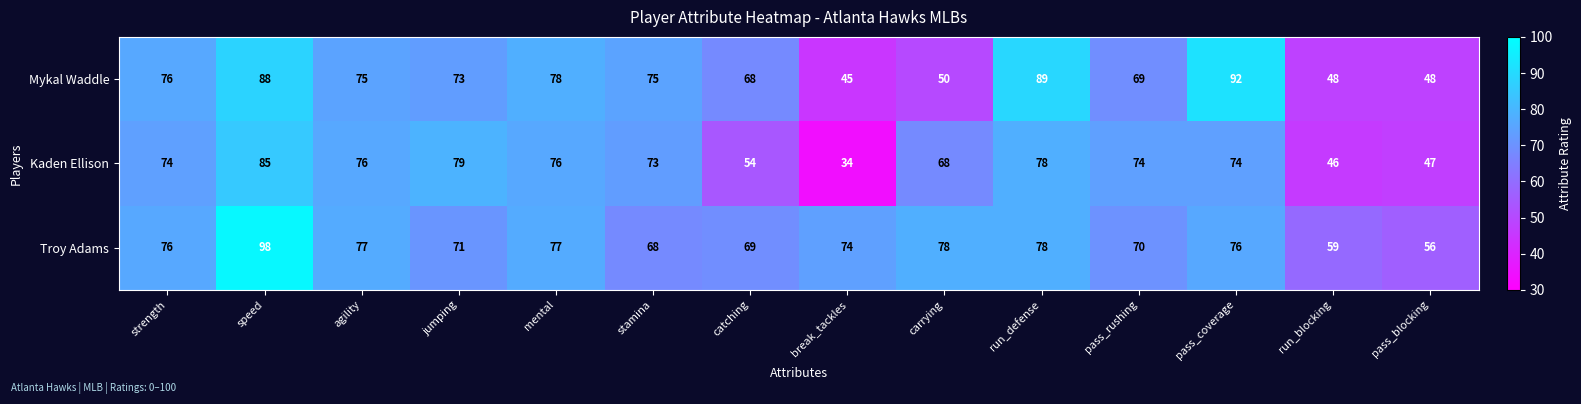

Rank the series at stamina from lowest to highest value.

Troy Adams, Kaden Ellison, Mykal Waddle